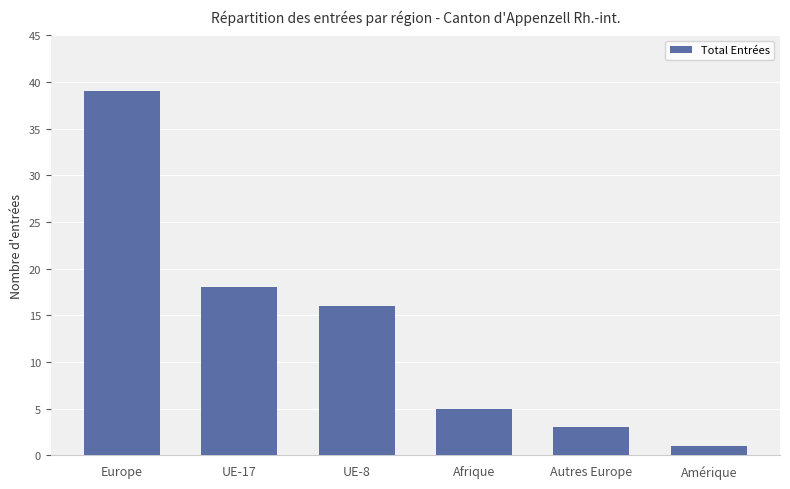

At which category does the chart reach its minimum across all series?

Amérique